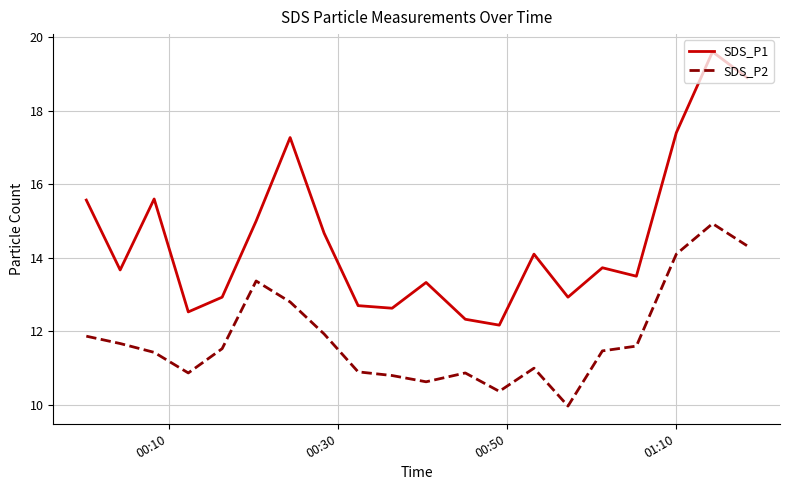

What is the minimum value for SDS_P2?

10.0